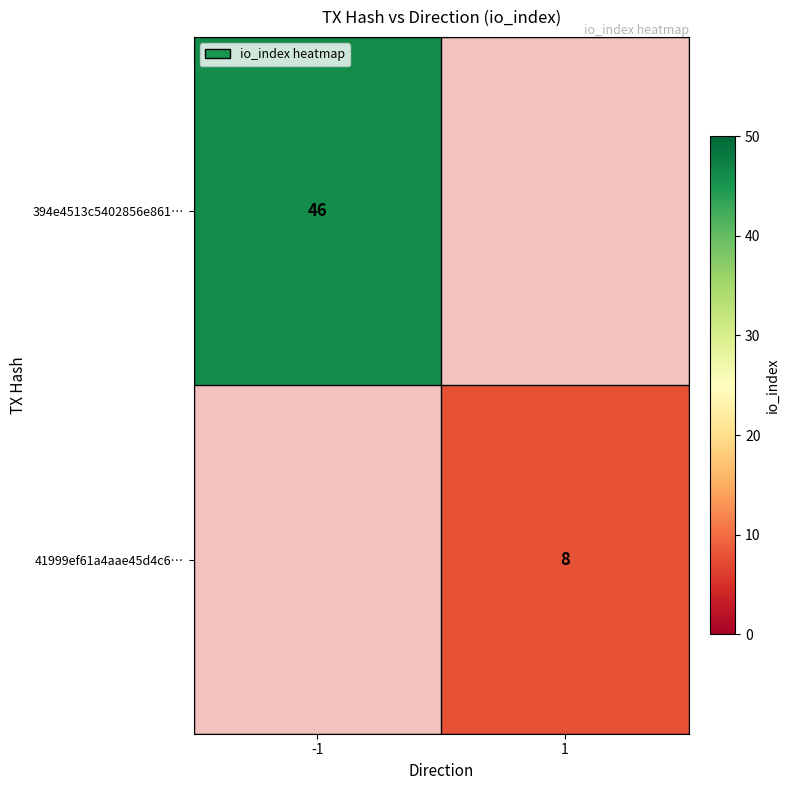

True or false: 41999ef61a4aae45d4c6… has a value of 8 at 1.

True